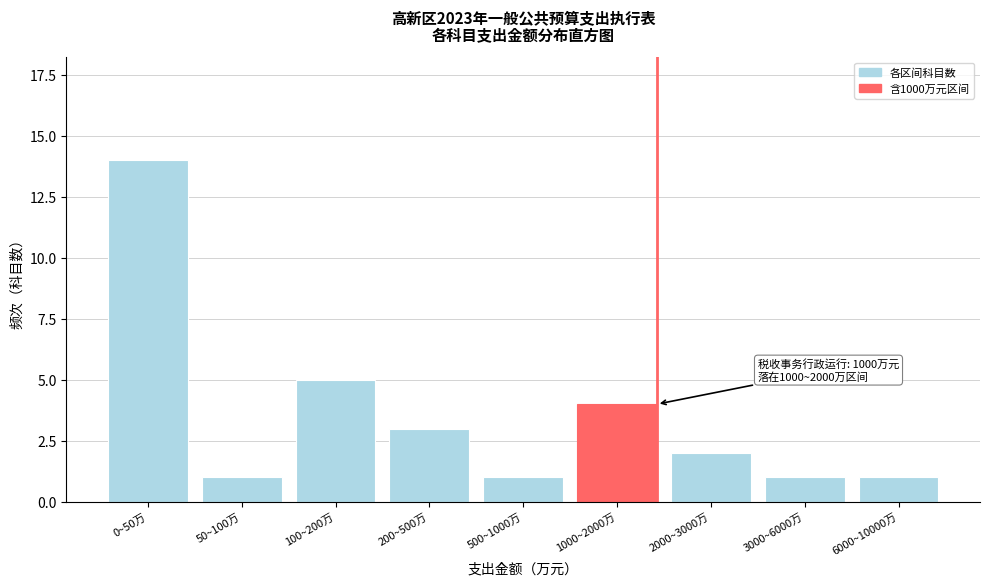

Reading left to right, transcribe all the data shown in this chart.

14	1	5	3	1	4	2	1	1